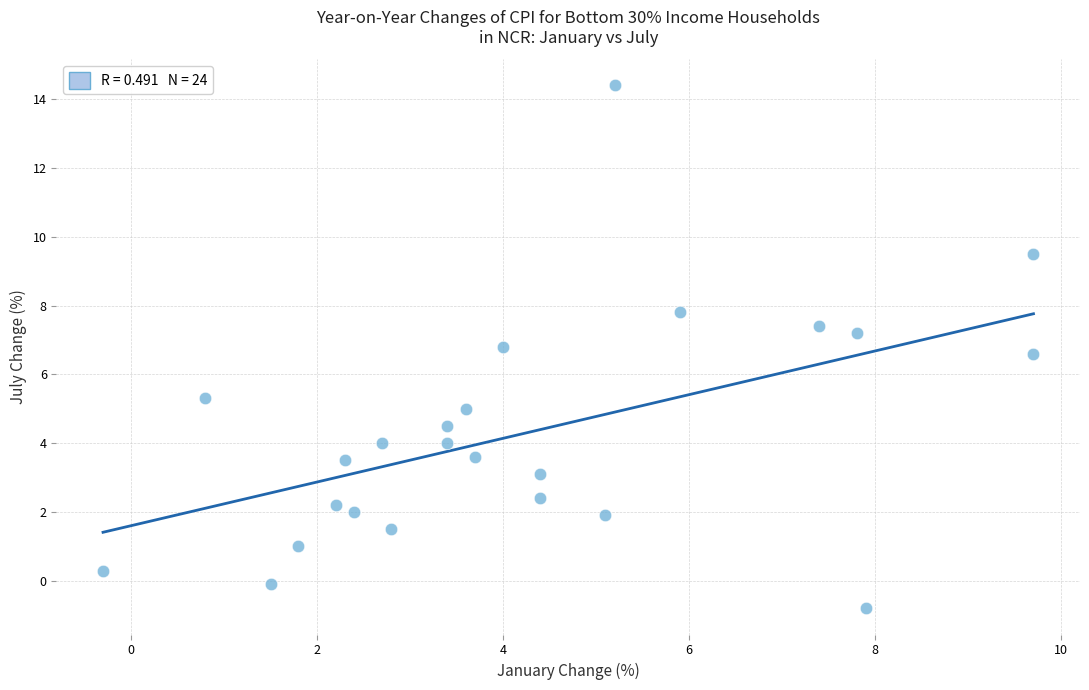

What is the range of X values (max minus min)?

10.0